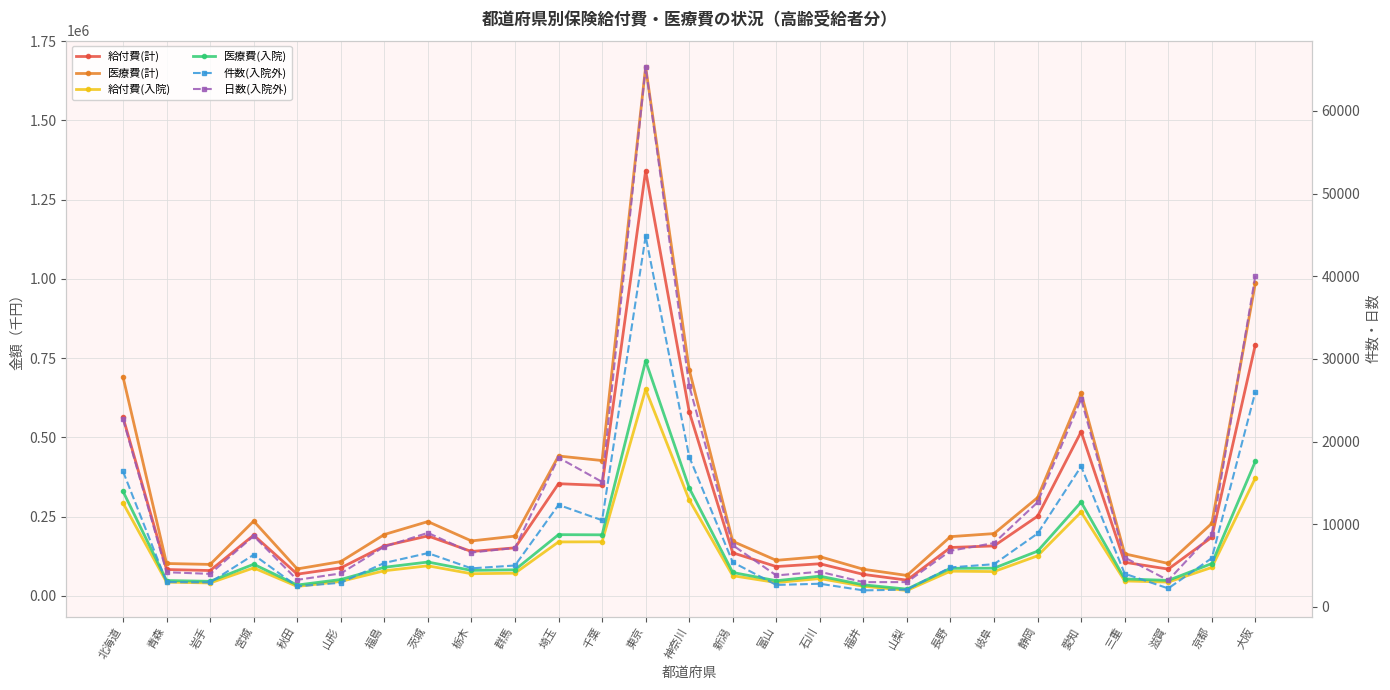

True or false: 医療費(計) and 給付費(計) cross at least once.

False